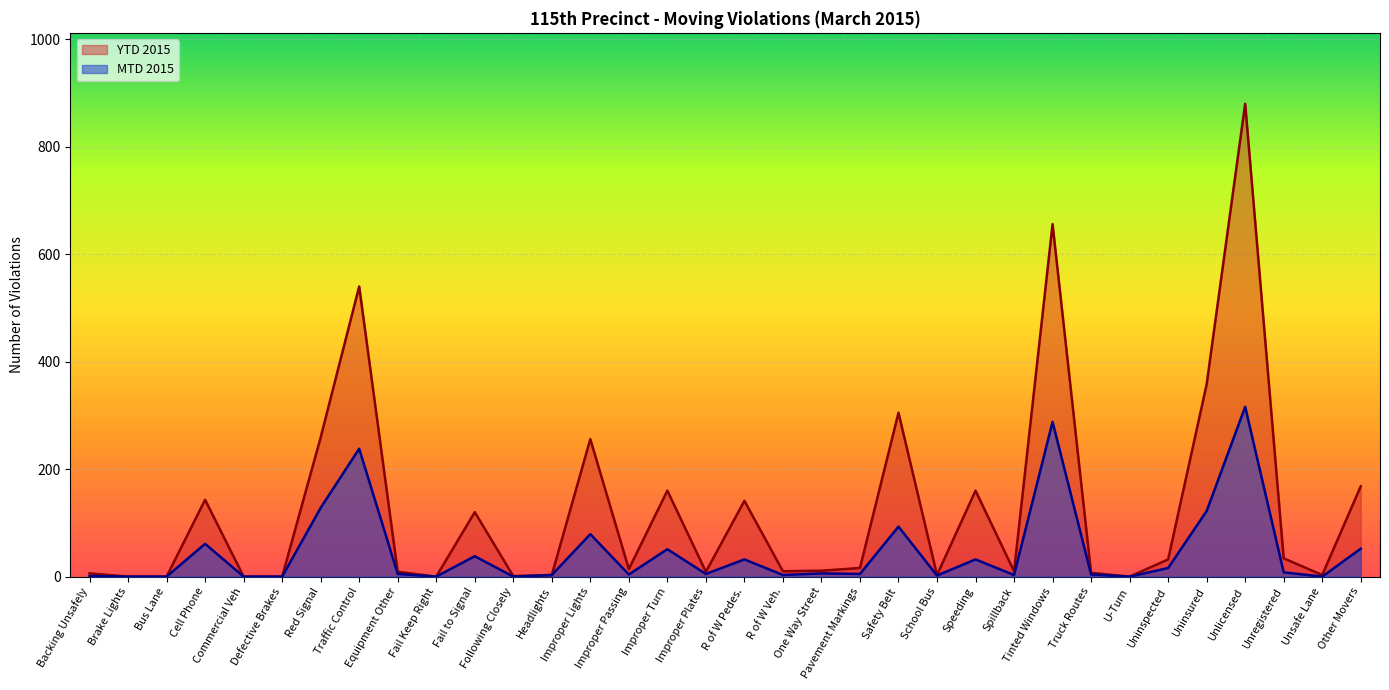

Reading right to left, what are all the values shown in this chart?

MTD 2015: Other Movers=52	Unsafe Lane=0	Unregistered=8	Unlicensed=316	Uninsured=122	Uninspected=16	U-Turn=0	Truck Routes=4	Tinted Windows=288	Spillback=3	Speeding=32	School Bus=2	Safety Belt=93	Pavement Markings=5	One Way Street=6	R of W Veh.=3	R of W Pedes.=32	Improper Plates=5	Improper Turn=51	Improper Passing=4	Improper Lights=79	Headlights=3	Following Closely=0	Fail to Signal=38	Fail Keep Right=0	Equipment Other=5	Traffic Control=238	Red Signal=128	Defective Brakes=0	Commercial Veh=0	Cell Phone=61	Bus Lane=0	Brake Lights=0	Backing Unsafely=1
YTD 2015: Other Movers=168	Unsafe Lane=3	Unregistered=34	Unlicensed=880	Uninsured=358	Uninspected=32	U-Turn=0	Truck Routes=7	Tinted Windows=656	Spillback=10	Speeding=160	School Bus=3	Safety Belt=305	Pavement Markings=16	One Way Street=11	R of W Veh.=10	R of W Pedes.=141	Improper Plates=9	Improper Turn=160	Improper Passing=14	Improper Lights=256	Headlights=3	Following Closely=1	Fail to Signal=120	Fail Keep Right=0	Equipment Other=9	Traffic Control=540	Red Signal=259	Defective Brakes=0	Commercial Veh=0	Cell Phone=143	Bus Lane=0	Brake Lights=0	Backing Unsafely=6